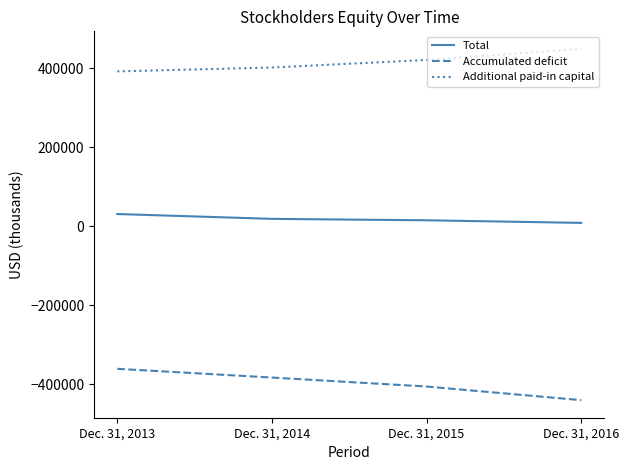

List the series in order of their peak value, highest first.

Additional paid-in capital, Total, Accumulated deficit